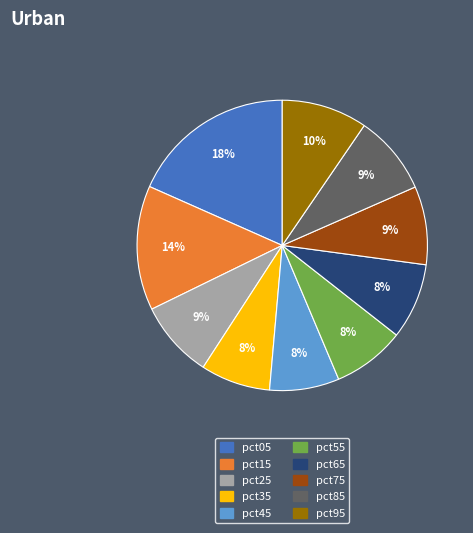

True or false: pct55 accounts for 22% of the total.

False